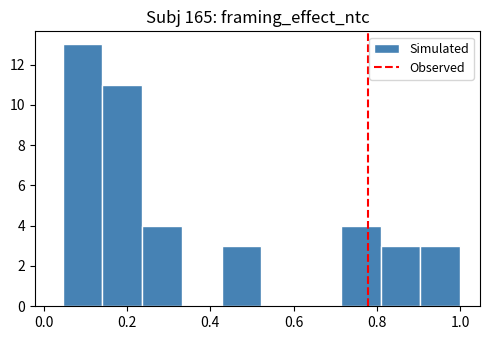

Reading left to right, list every bar in this chart as the range it spans on the x-axis followed by its height. Neither the bar edges nor the heights are printed on the chart, so give them approximately, as read against the axes.

0.04 to 0.14: 13
0.14 to 0.24: 11
0.24 to 0.34: 4
0.34 to 0.42: 0
0.42 to 0.52: 3
0.52 to 0.62: 0
0.62 to 0.72: 0
0.72 to 0.80: 4
0.80 to 0.90: 3
0.90 to 1.00: 3